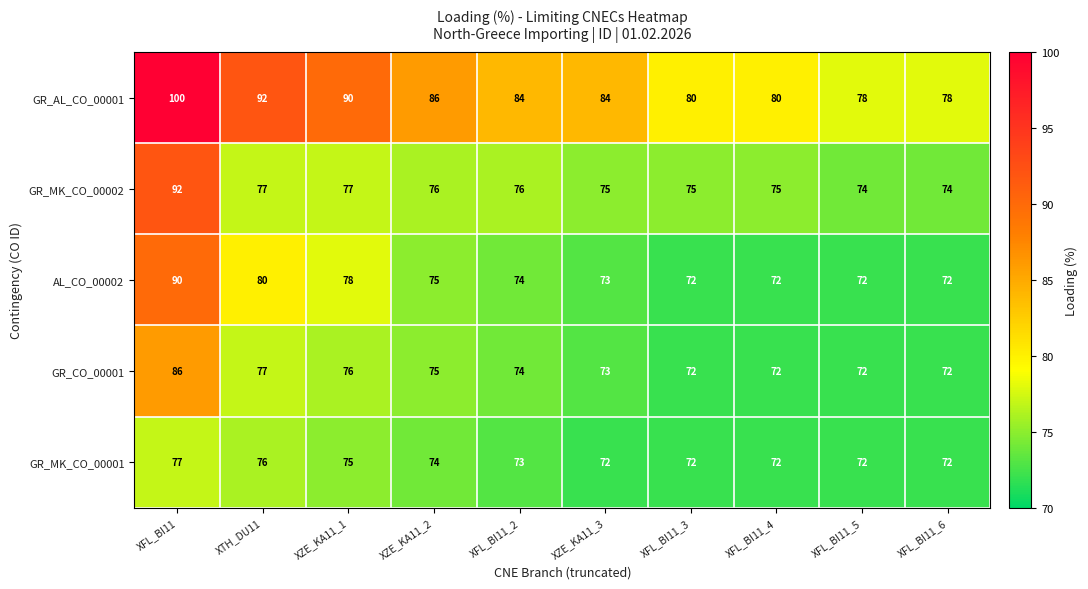

List the series in order of their peak value, highest first.

GR_AL_CO_00001, GR_MK_CO_00002, AL_CO_00002, GR_CO_00001, GR_MK_CO_00001